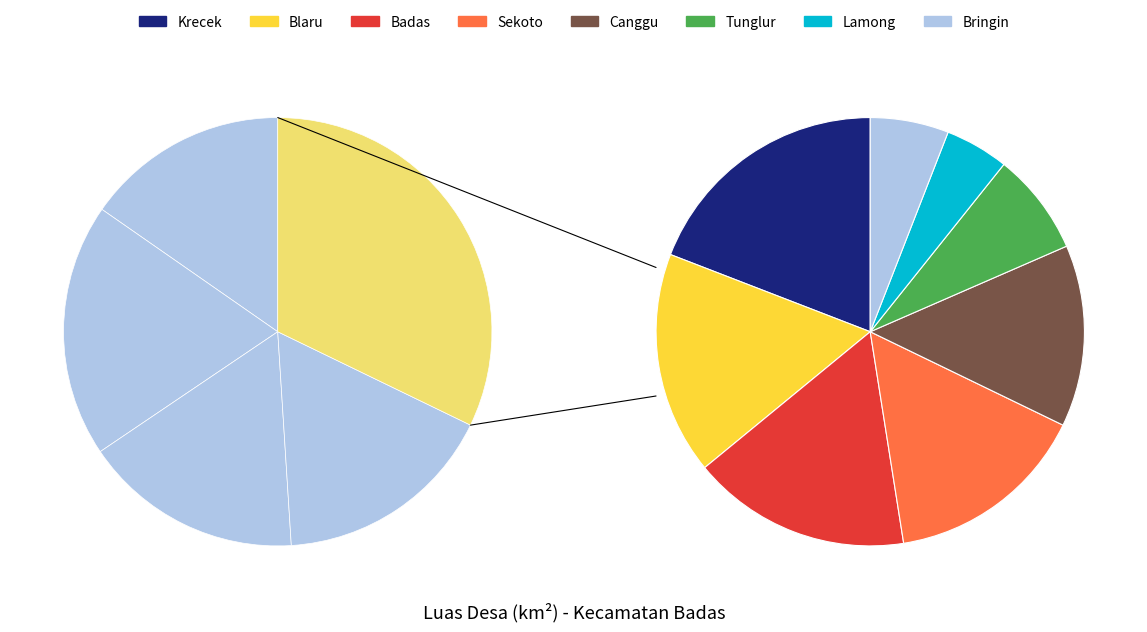

What is the total percentage of Badas and Bringin?

22.5%